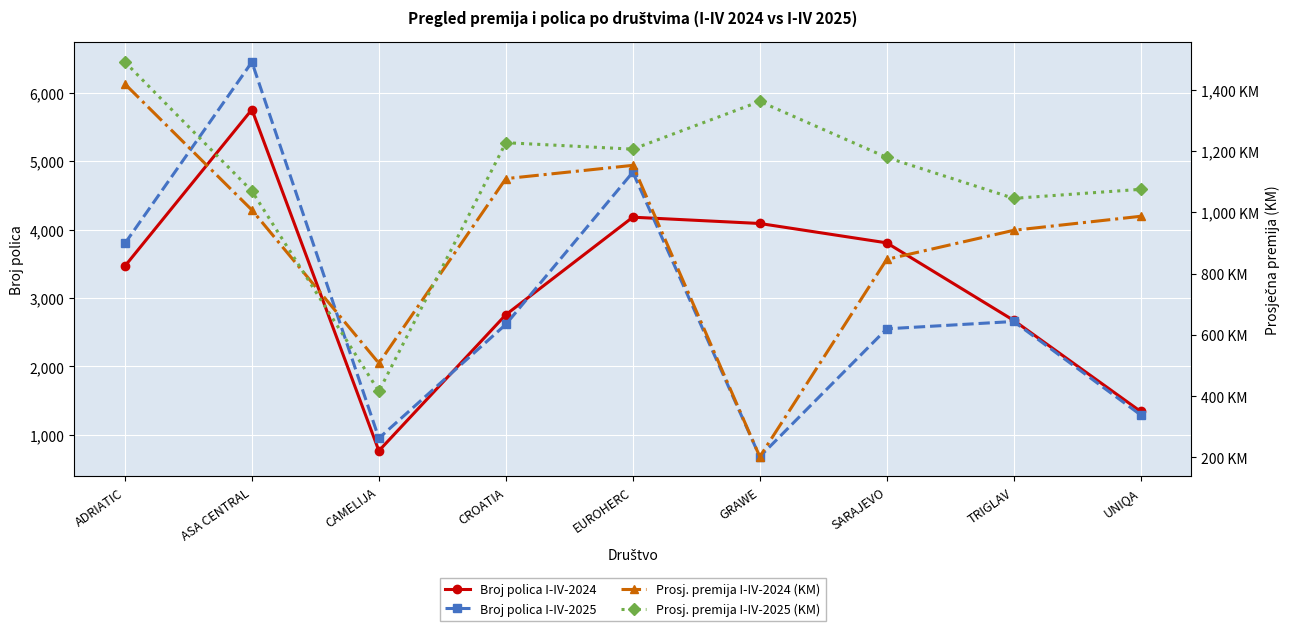

What is the label of the 8th point from the right?

ASA CENTRAL